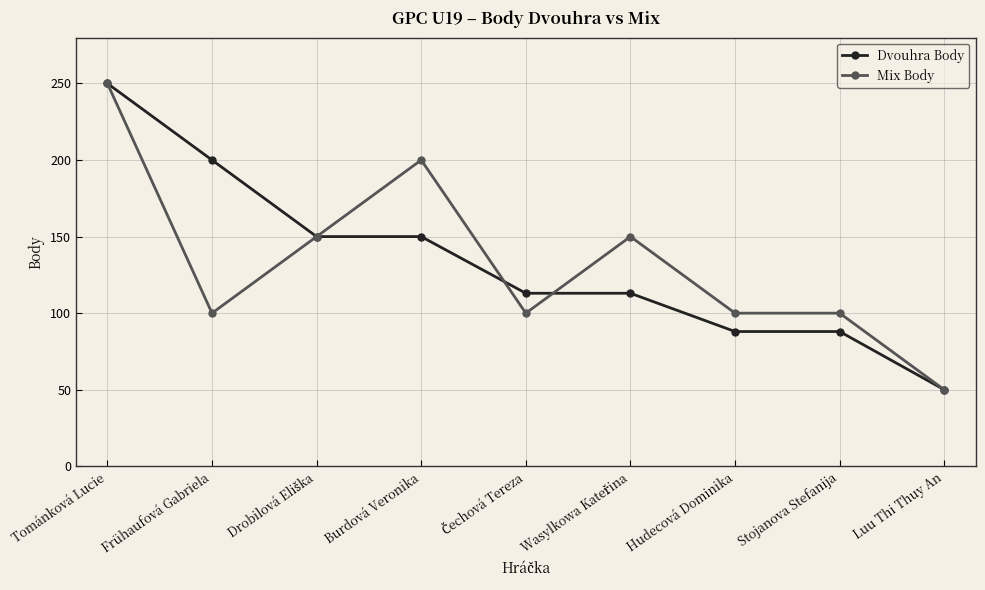

Reading right to left, transcribe all the data shown in this chart.

Dvouhra Body: 50	88	88	113	113	150	150	200	250
Mix Body: 50	100	100	150	100	200	150	100	250